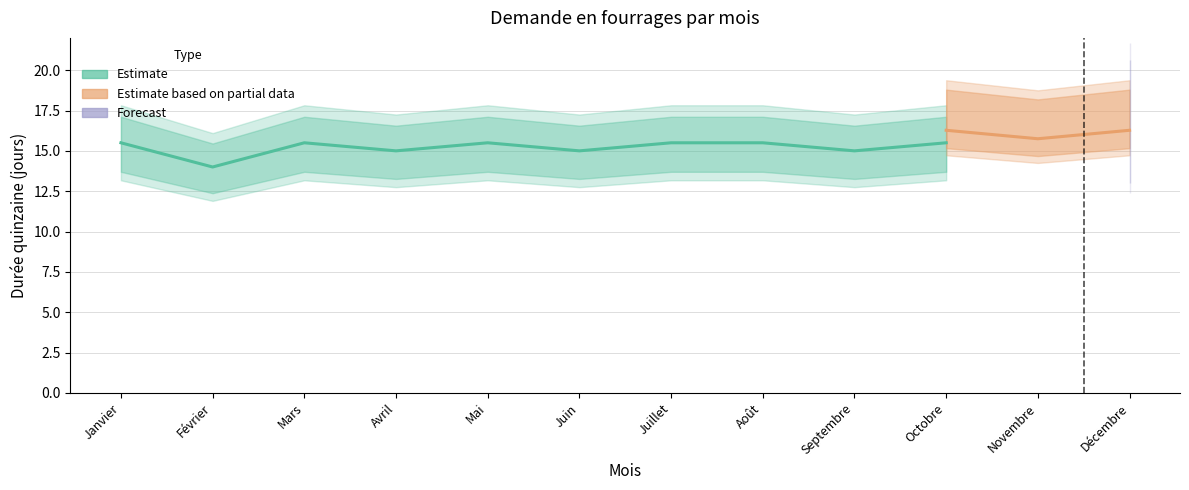

What is the total value across all series at Mai?

15.5